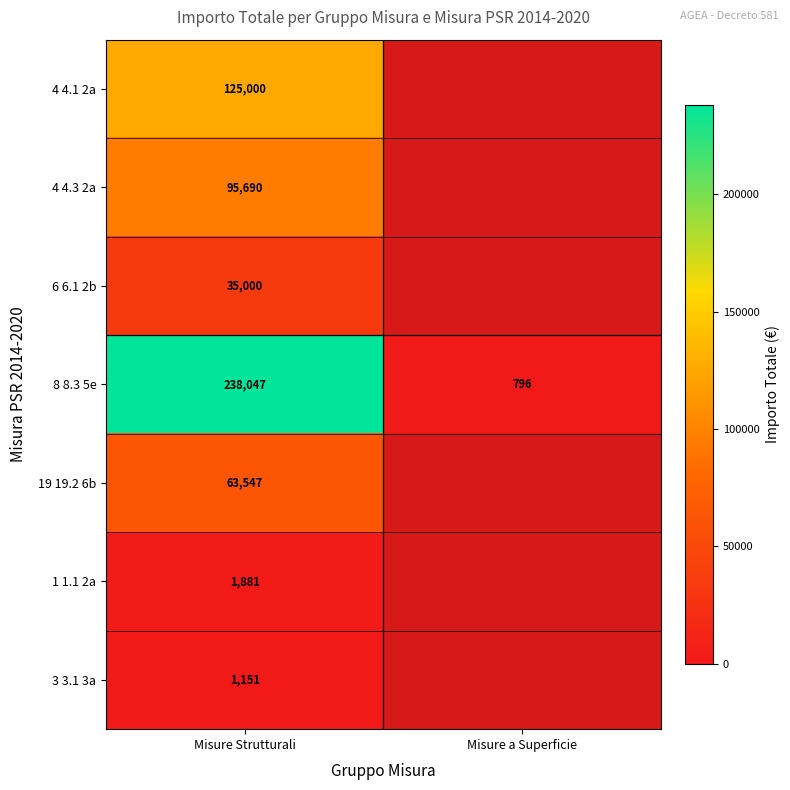

How many data points in 8 8.3 5e are less than 238047?

1